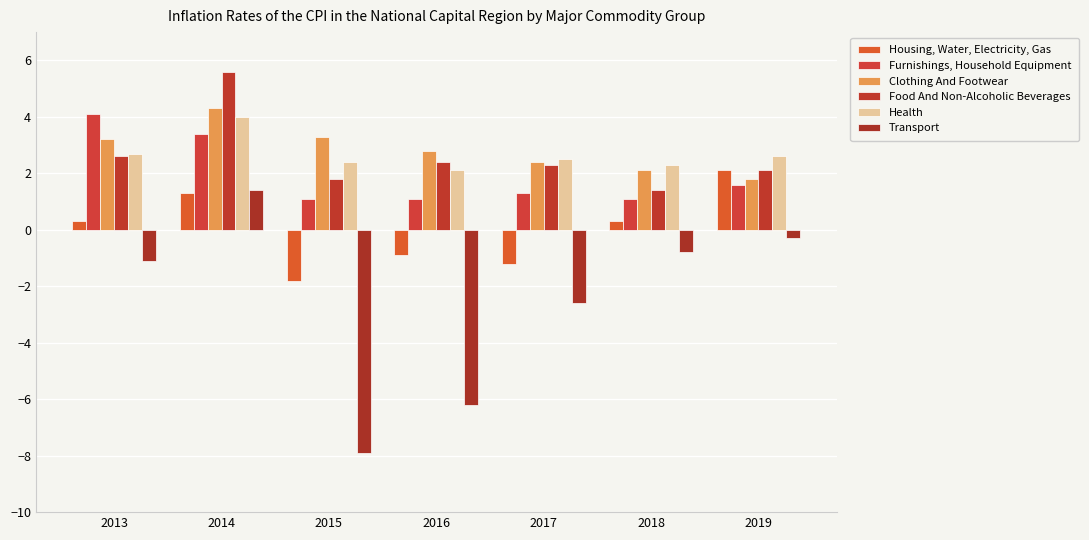

What is the total value across all series at 2016?

1.3